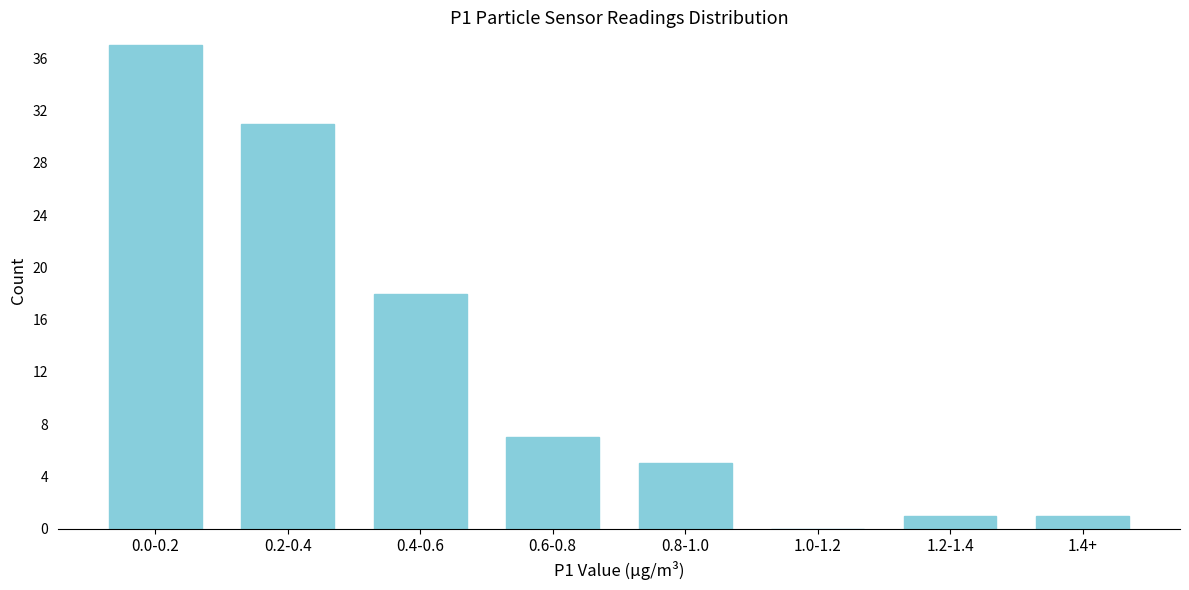

Reading left to right, list all the values displayed in this chart.

0.0-0.2=37	0.2-0.4=31	0.4-0.6=18	0.6-0.8=7	0.8-1.0=5	1.0-1.2=0	1.2-1.4=1	1.4+=1